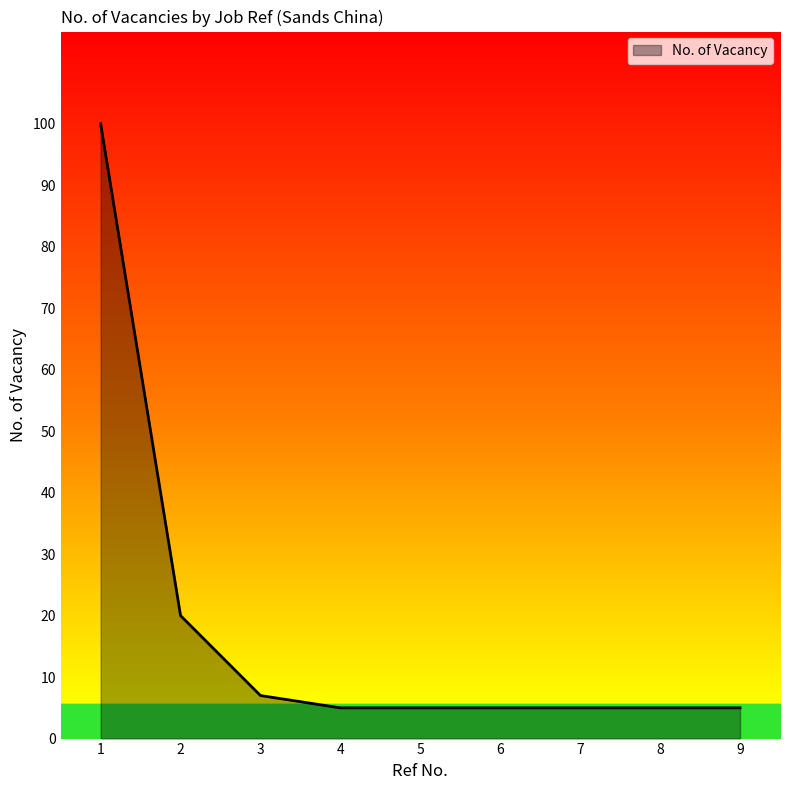

The value at 7 is 5. True or false?

True